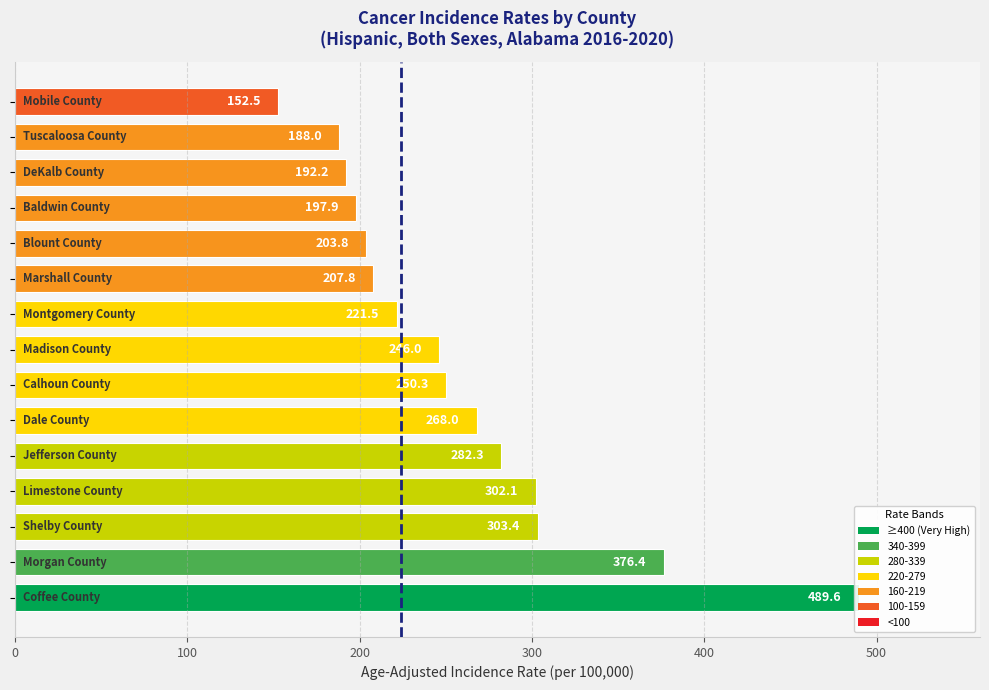

What is the ratio of the value at 9 to the value at 10?

1.0